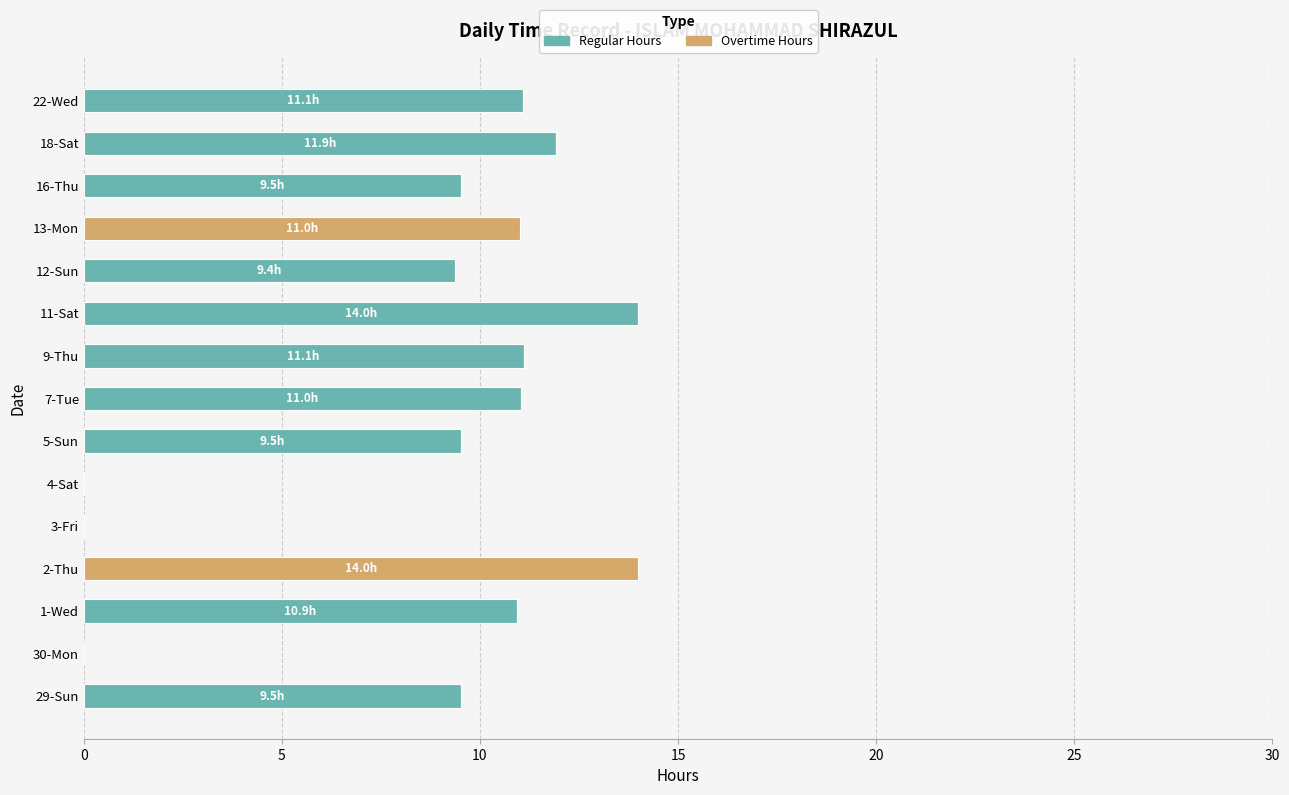

What is the sum of the Regular Hours values at 12-Sun and 11-Sat?

23.4